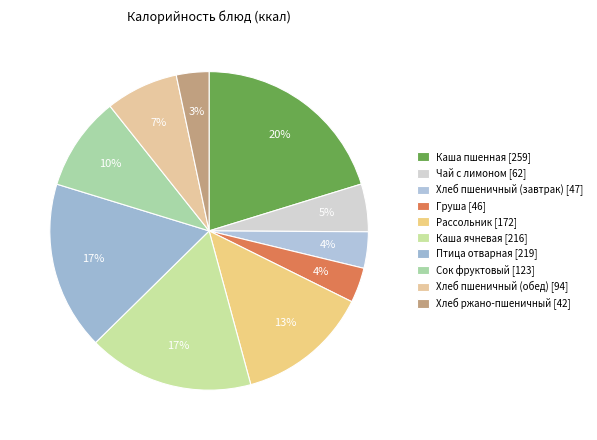

What percentage is the Птица отварная slice, to the nearest percent?

17%